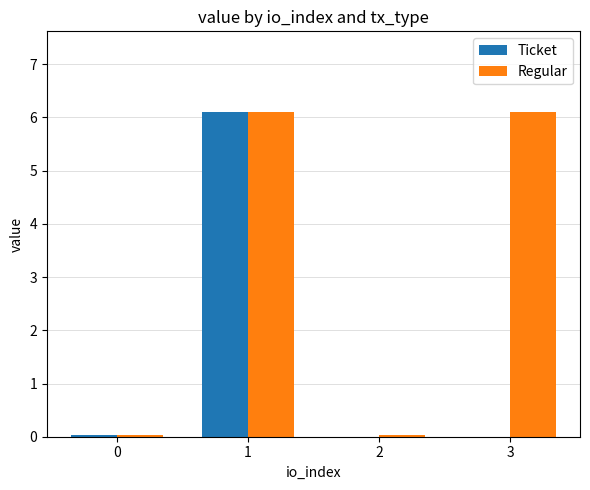

Does the chart contain stacked bars?

No